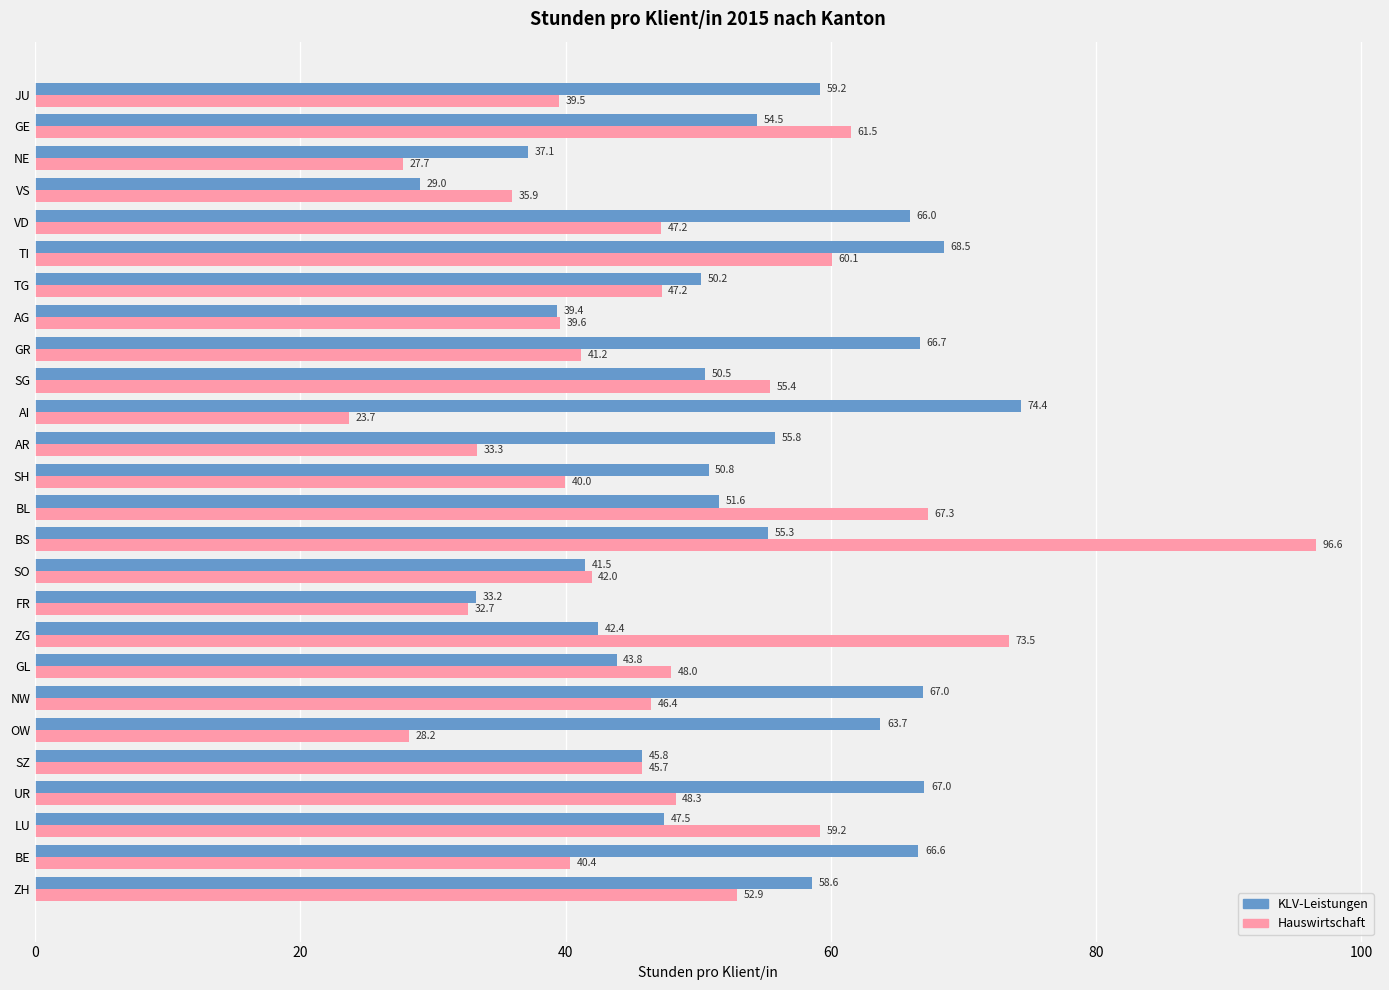

Where is Hauswirtschaft nearest to the value 60?

TI